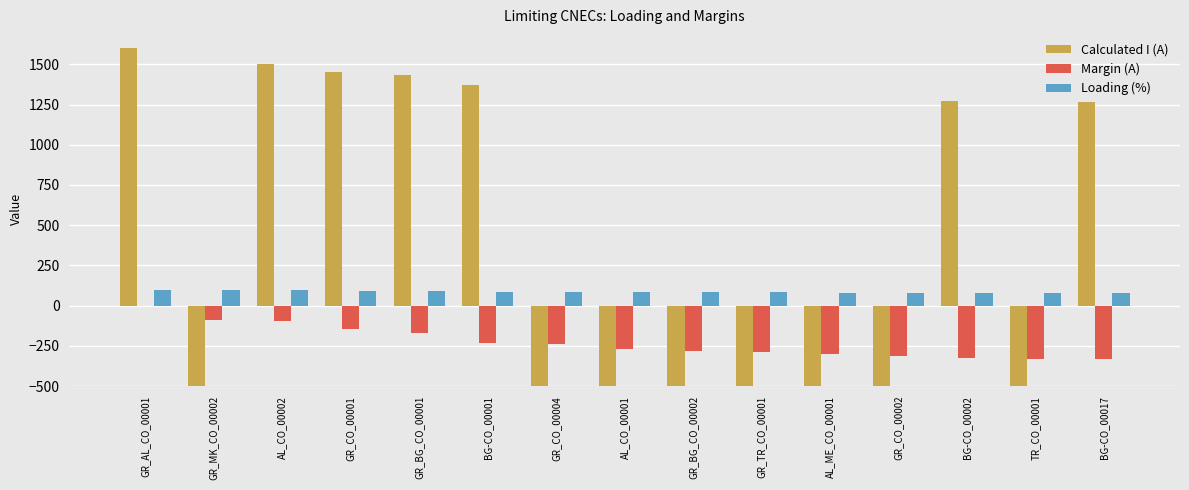

What is the maximum value for Calculated I (A)?

1599